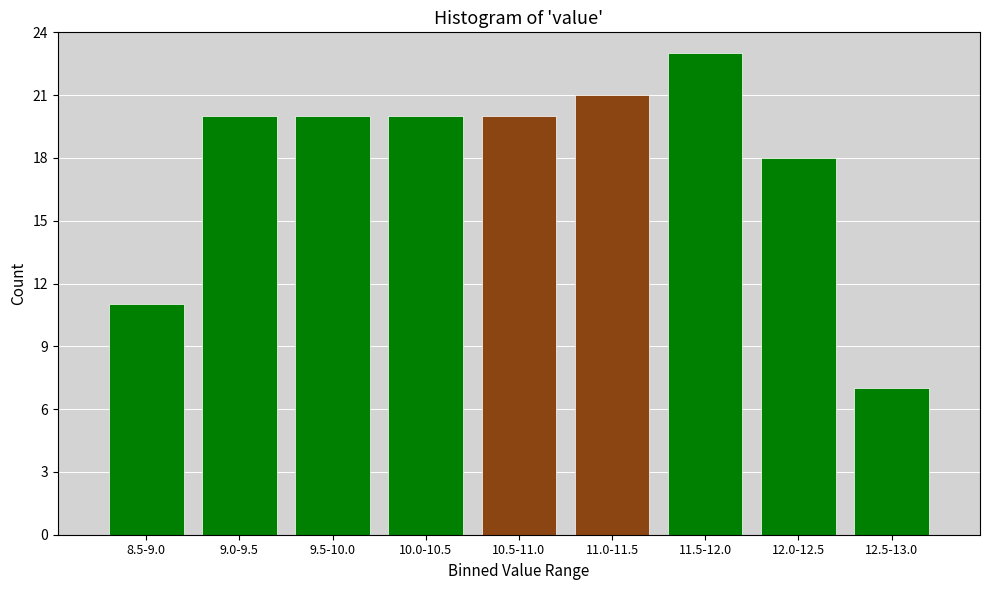

Reading left to right, what are all the values shown in this chart?

8.5-9.0=11	9.0-9.5=20	9.5-10.0=20	10.0-10.5=20	10.5-11.0=20	11.0-11.5=21	11.5-12.0=23	12.0-12.5=18	12.5-13.0=7